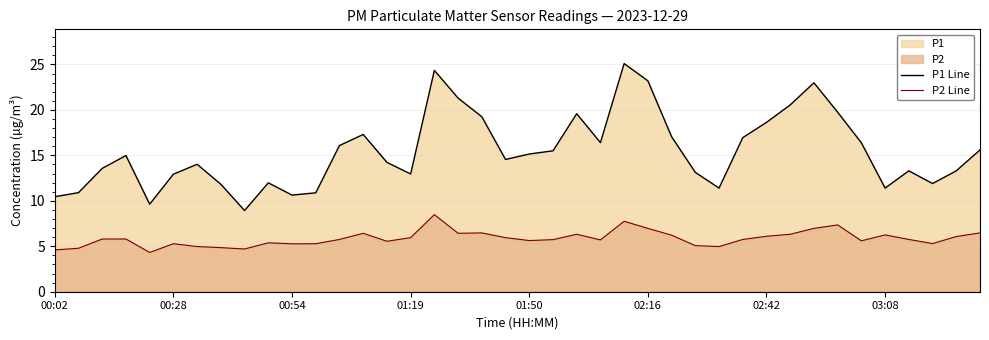

Which series has the widest spread of values?

P1 Line